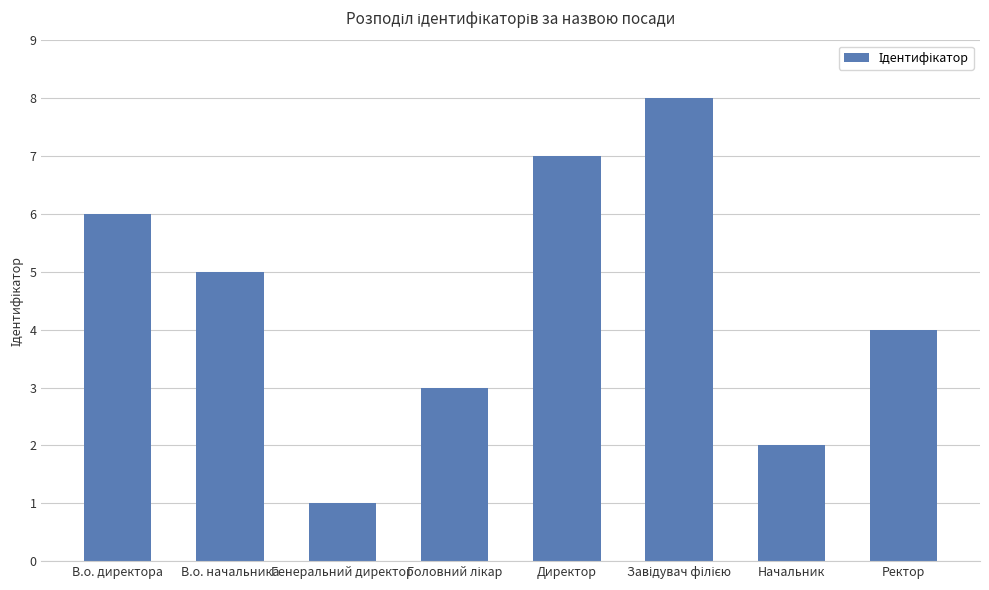

What position from the right is Директор?

4